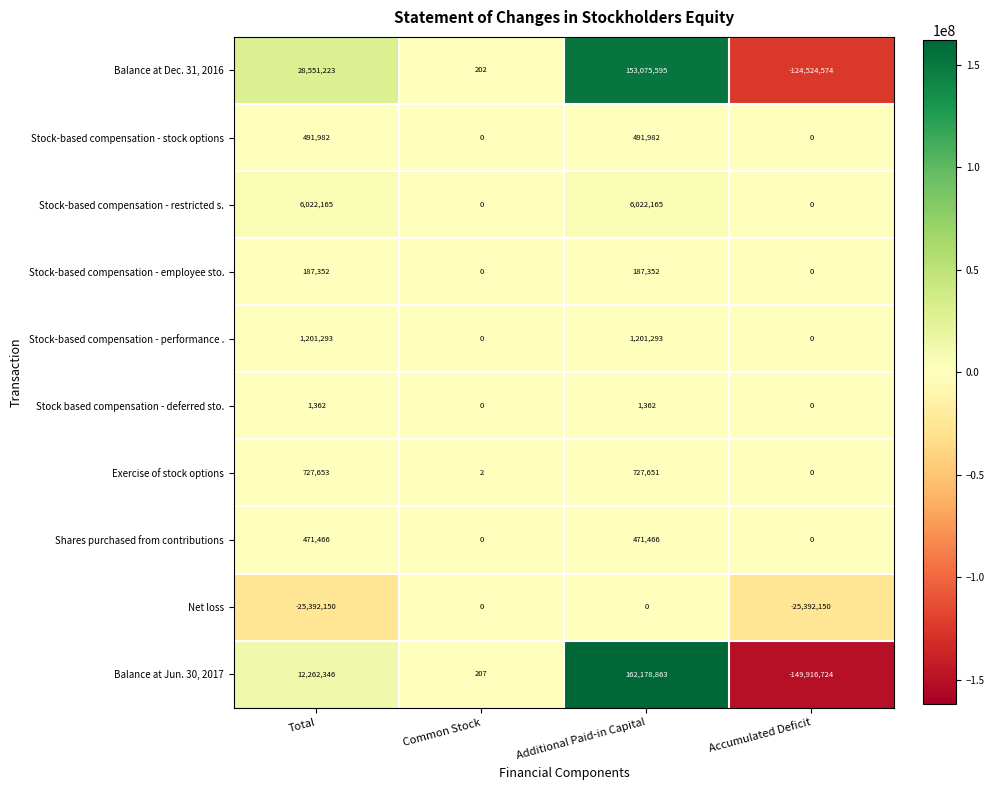

Is it true that Balance at Jun. 30, 2017 equals -149916724 at Accumulated Deficit?

True